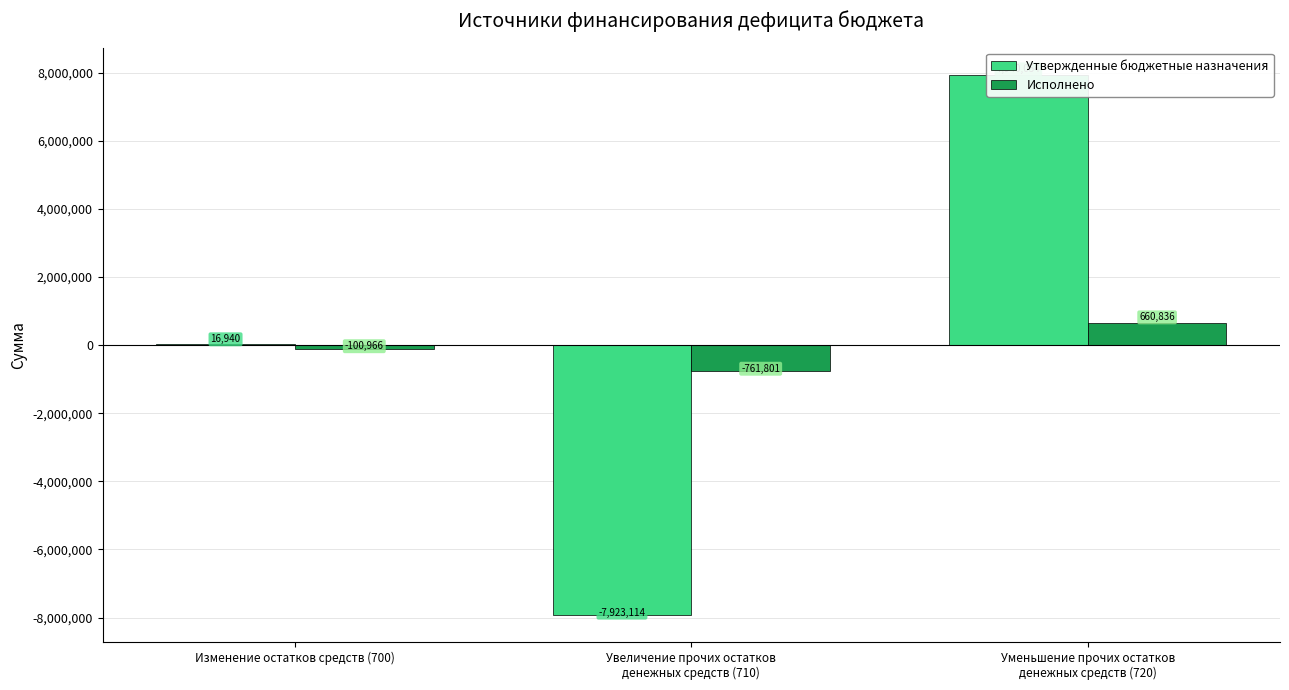

Rank the series by their maximum value, from lowest to highest.

Исполнено, Утвержденные бюджетные назначения